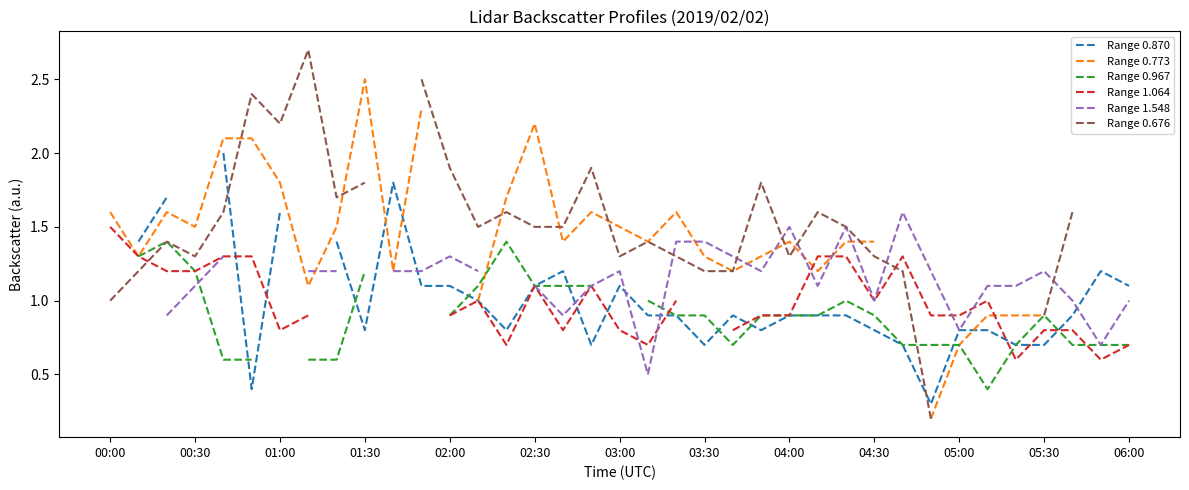

Where is Range 0.676 nearest to the value 1?

00:00